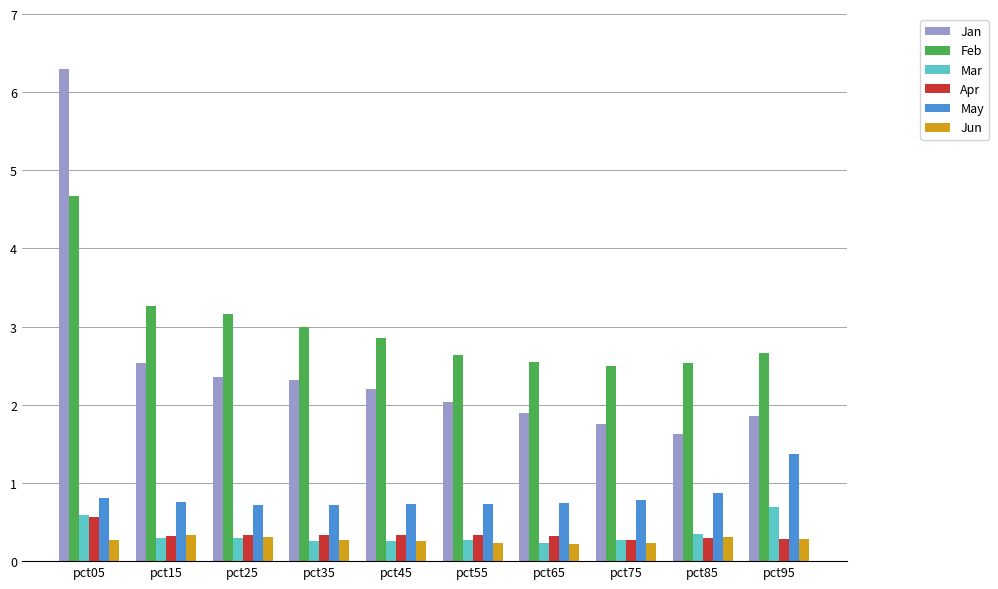

Does the chart contain stacked bars?

No